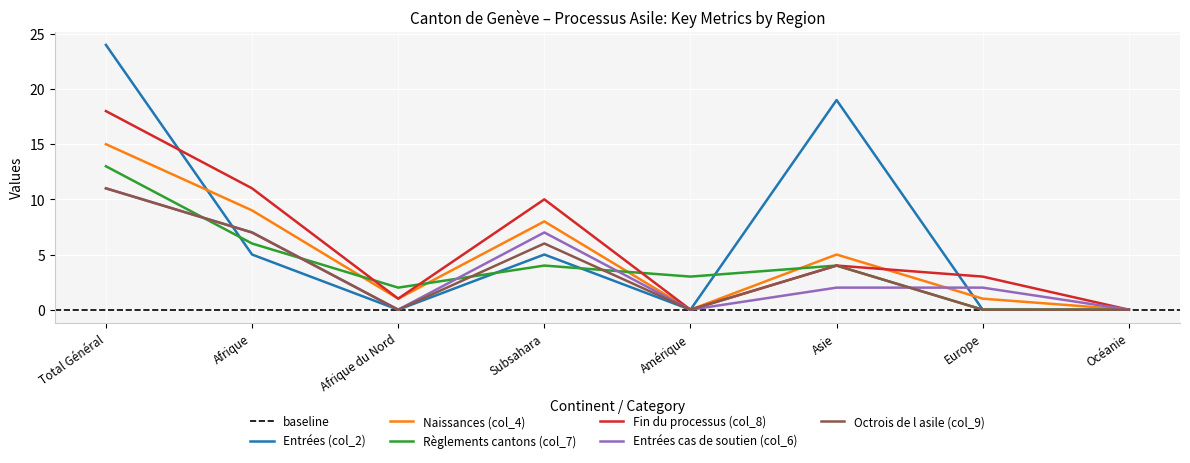

How many lines are shown in the chart?

6